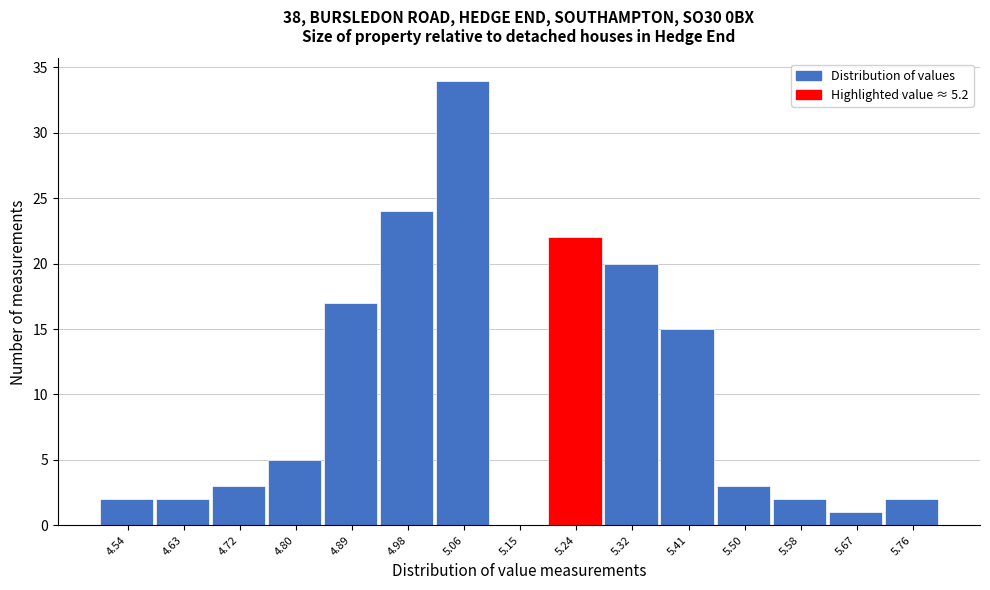

Reading left to right, list every bar in this chart as the range it spans on the x-axis followed by its height. Neither the bar edges nor the heights are printed on the chart, so give them approximately, as read against the axes.

4.50 to 4.59: 2
4.59 to 4.67: 2
4.67 to 4.76: 3
4.76 to 4.85: 5
4.85 to 4.93: 17
4.93 to 5.02: 24
5.02 to 5.11: 34
5.11 to 5.19: 0
5.19 to 5.28: 22
5.28 to 5.37: 20
5.37 to 5.45: 15
5.45 to 5.54: 3
5.54 to 5.63: 2
5.63 to 5.71: 1
5.71 to 5.80: 2